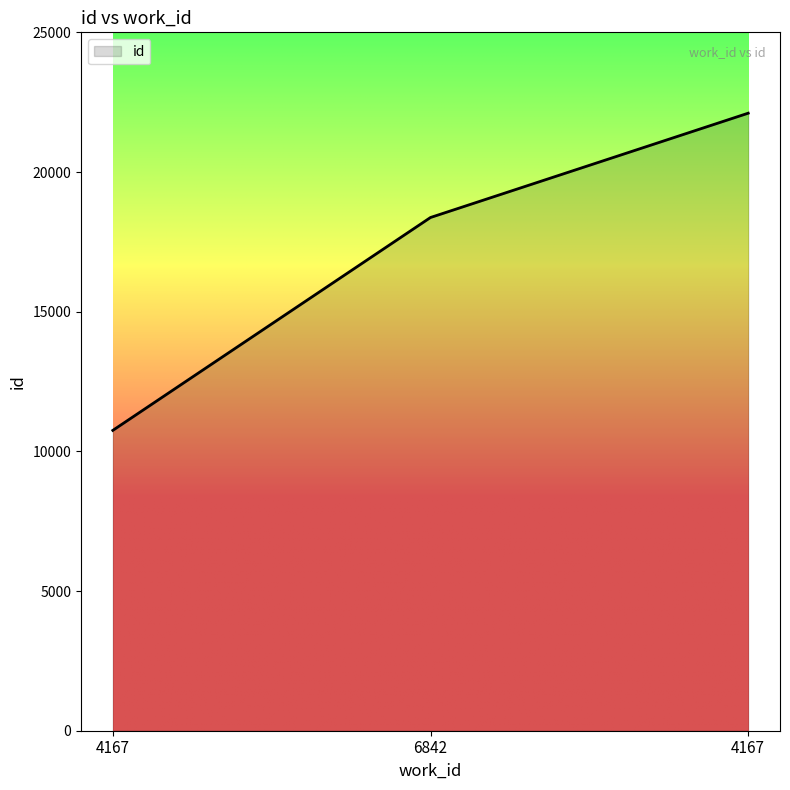

What is the greatest value displayed?

22106